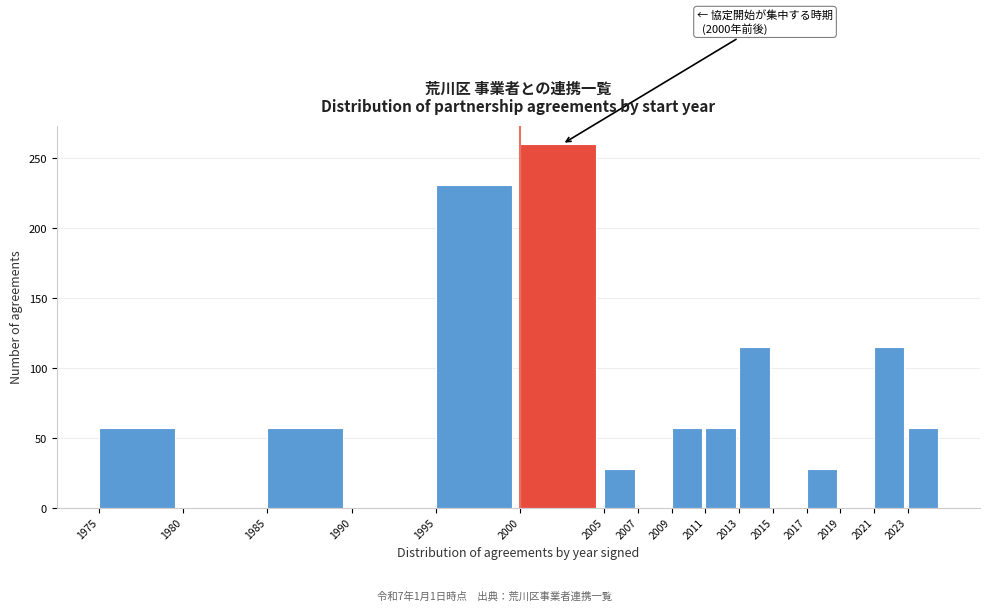

Reading left to right, extract all data points from this chart.

1975=57	1980=0	1985=57	1990=0	1995=231	2000=260	2005=28	2007=0	2009=57	2011=57	2013=115	2015=0	2017=28	2019=0	2021=115	2023=57